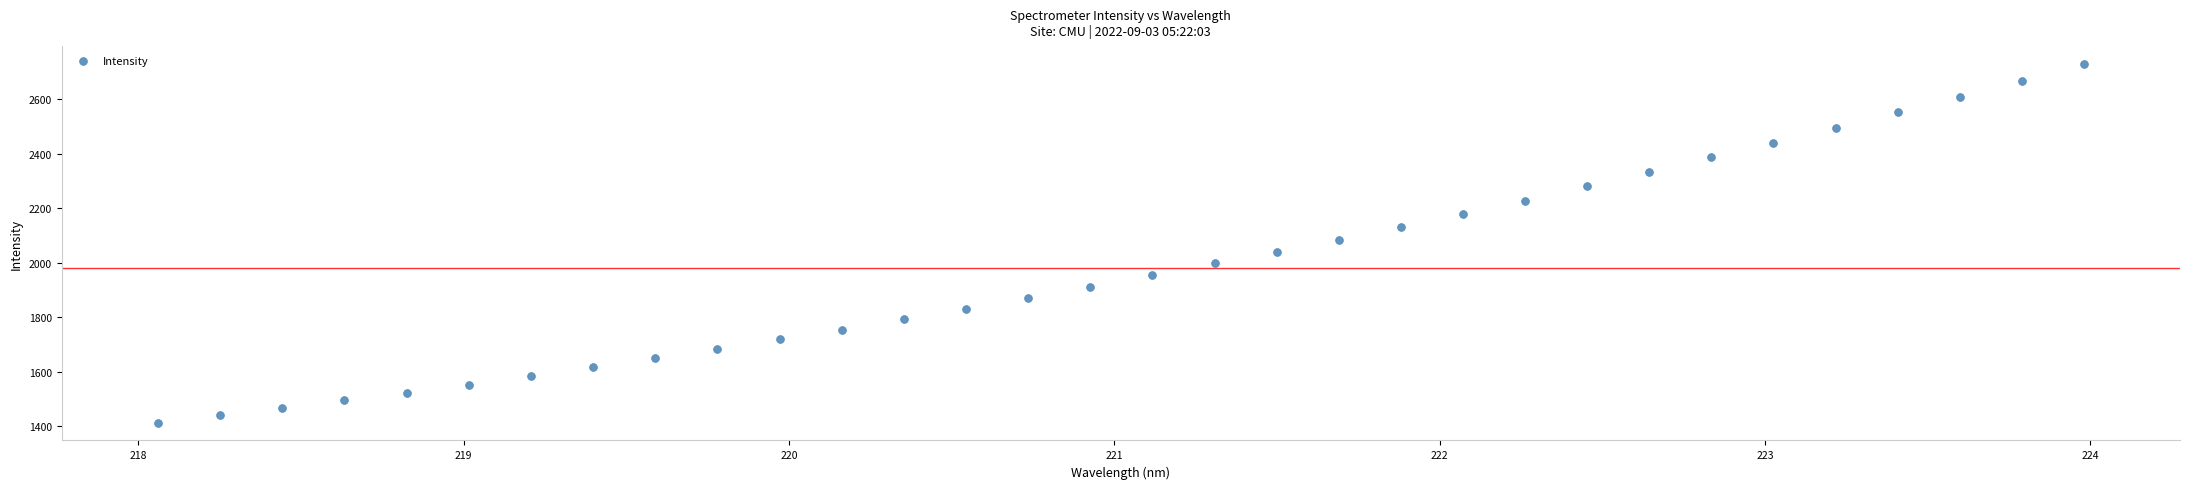

What is the range of X values (max minus min)?

5.9